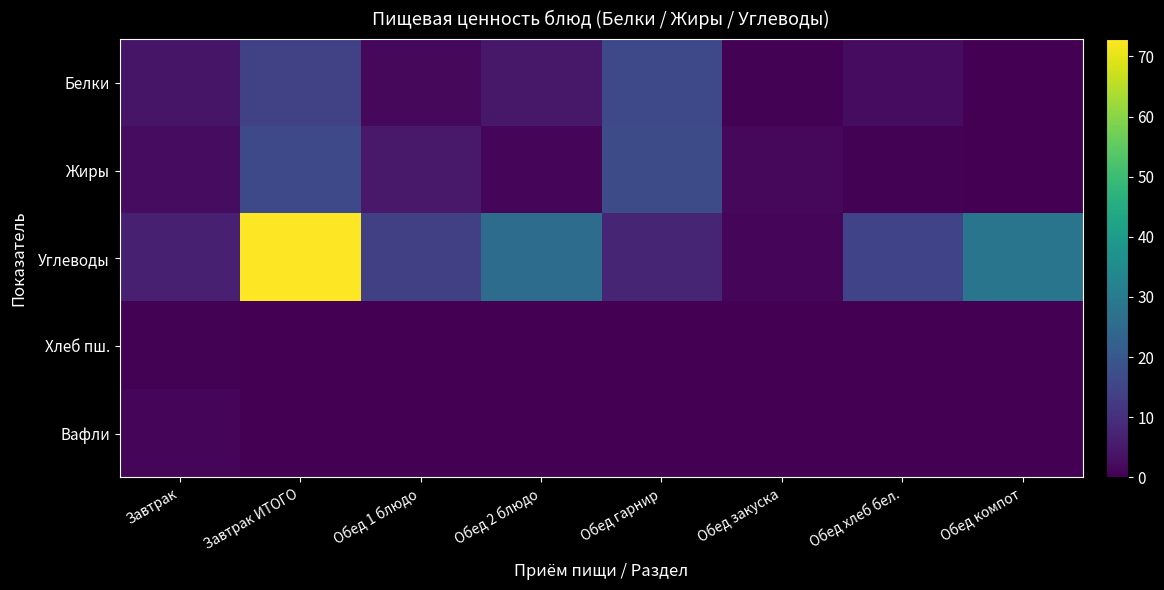

What is the total value across all series at Завтрак ИТОГО?

103.4